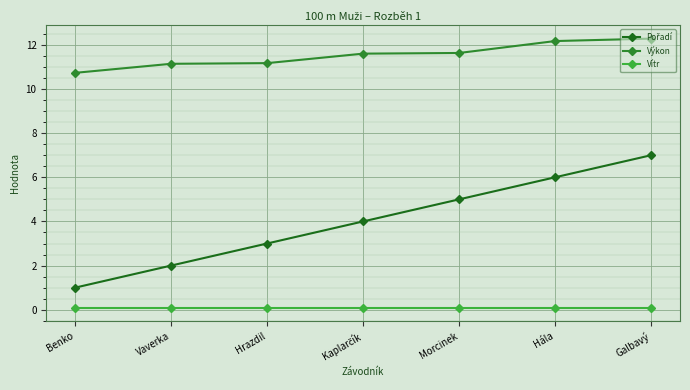

Where does the Výkon series first go above 11?

Vaverka